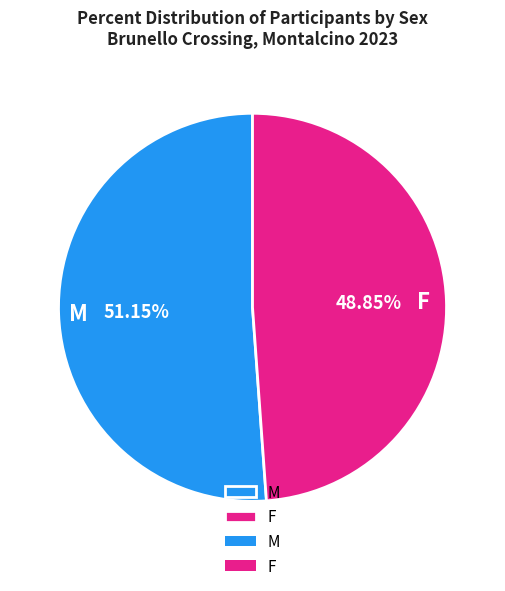

Rank the categories by value from highest to lowest.

M, F